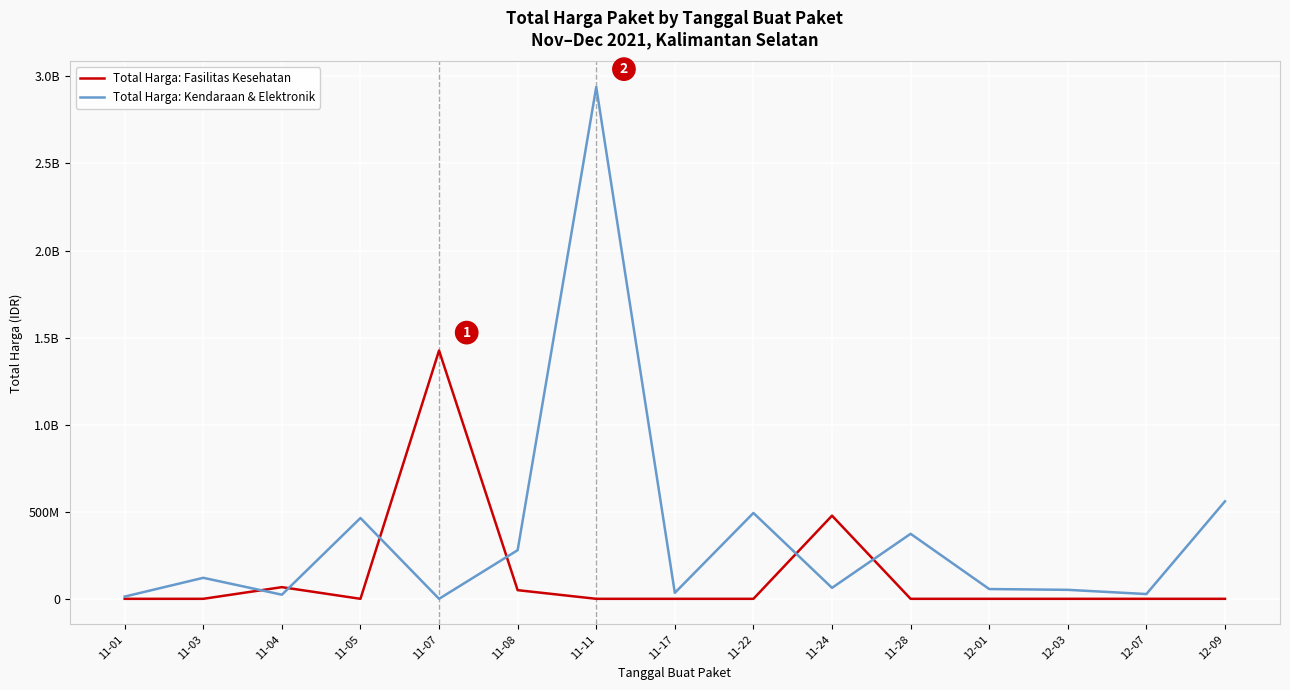

Reading right to left, extract all data points from this chart.

Total Harga: Fasilitas Kesehatan: 0	0	0	0	0	477600000	0	0	0	49730040	1425867900	0	67019075	0	0
Total Harga: Kendaraan & Elektronik: 559971000	27412000	51601000	56152800	373404000	63034200	493000000	34292000	2938963240	279393960	0	464002100	23653000	120613270	12787500